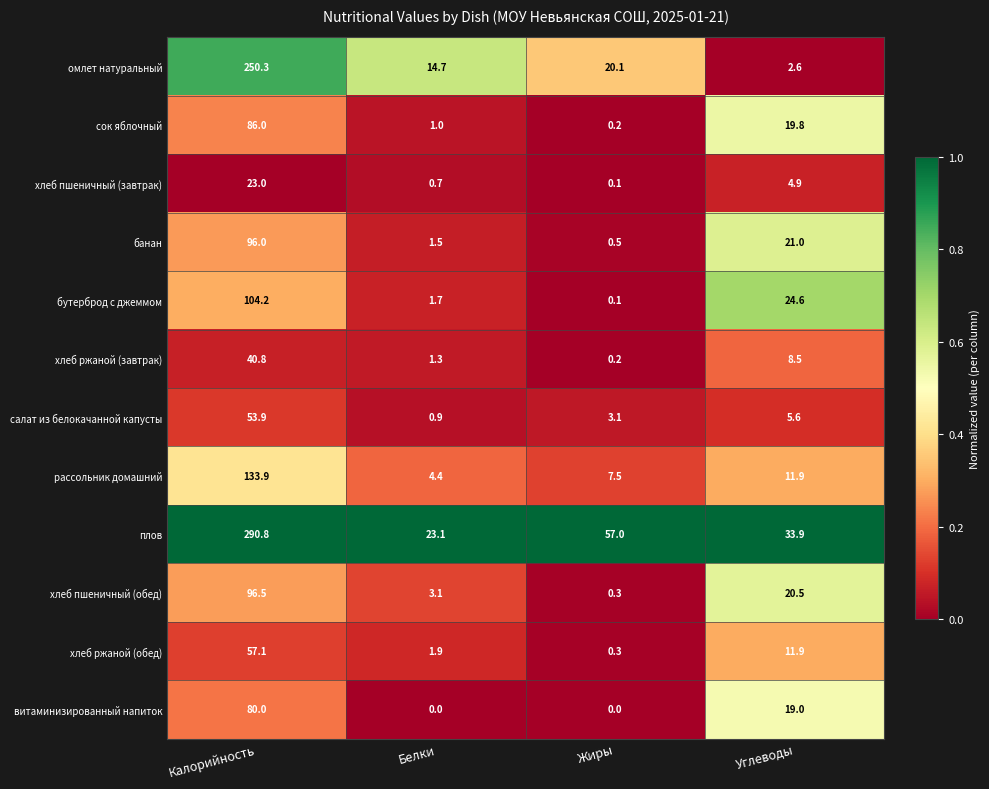

Which series has the largest range (max minus min)?

плов